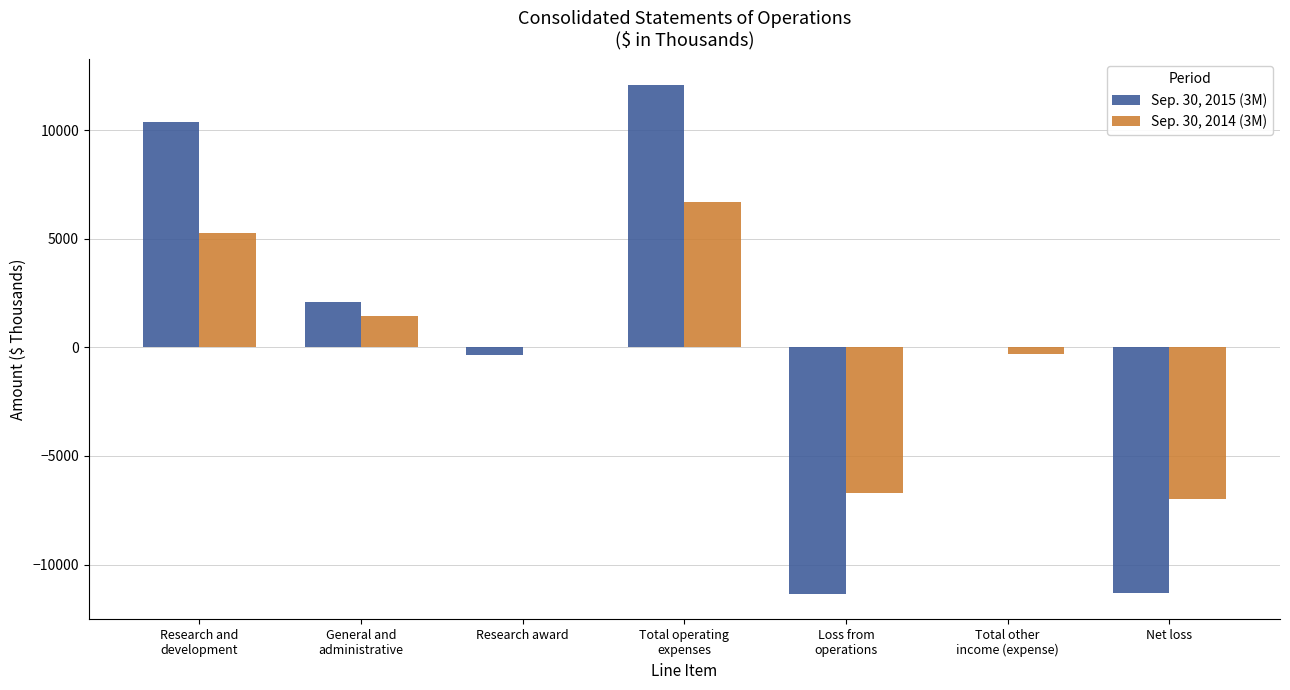

At which category is the sum across all series the highest?

Total operating
expenses